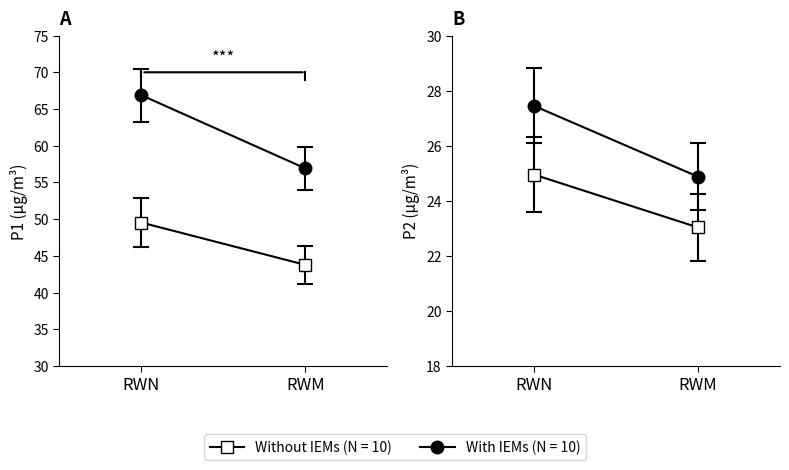

True or false: P2 and P1 cross at least once.

False